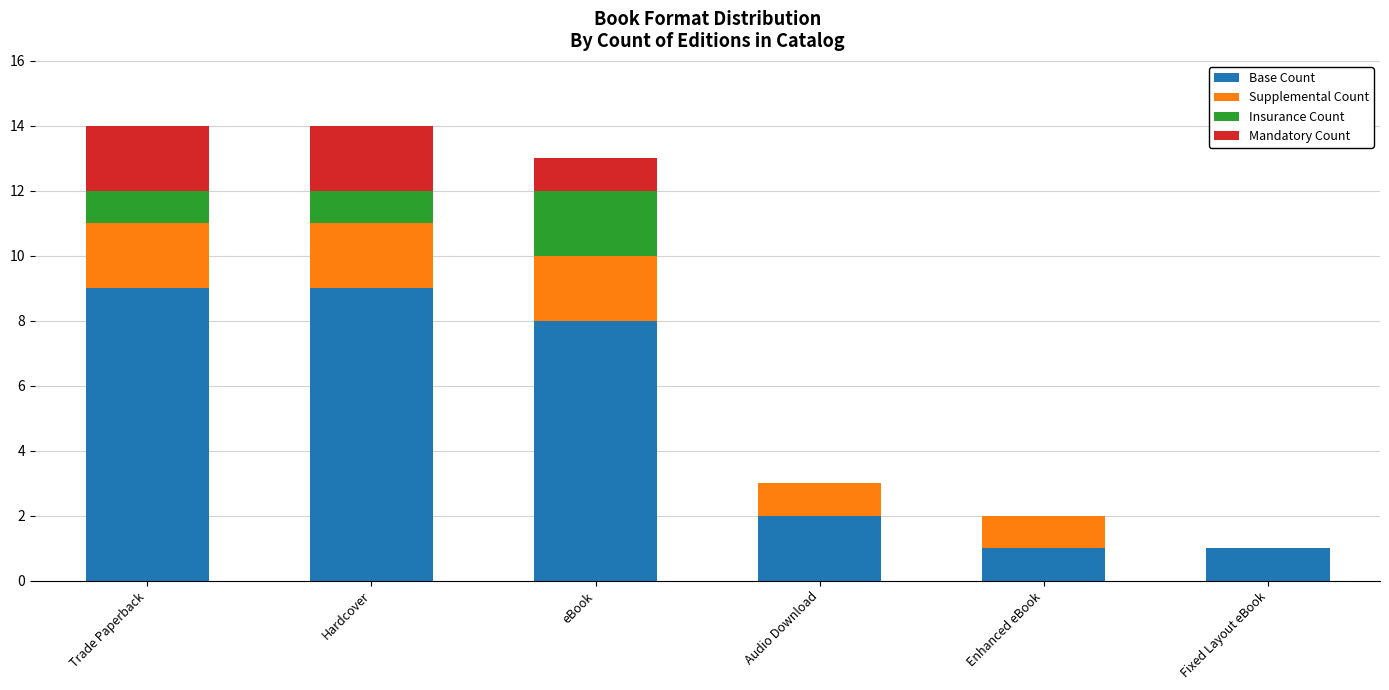

Read the Base Count value at Trade Paperback.

9